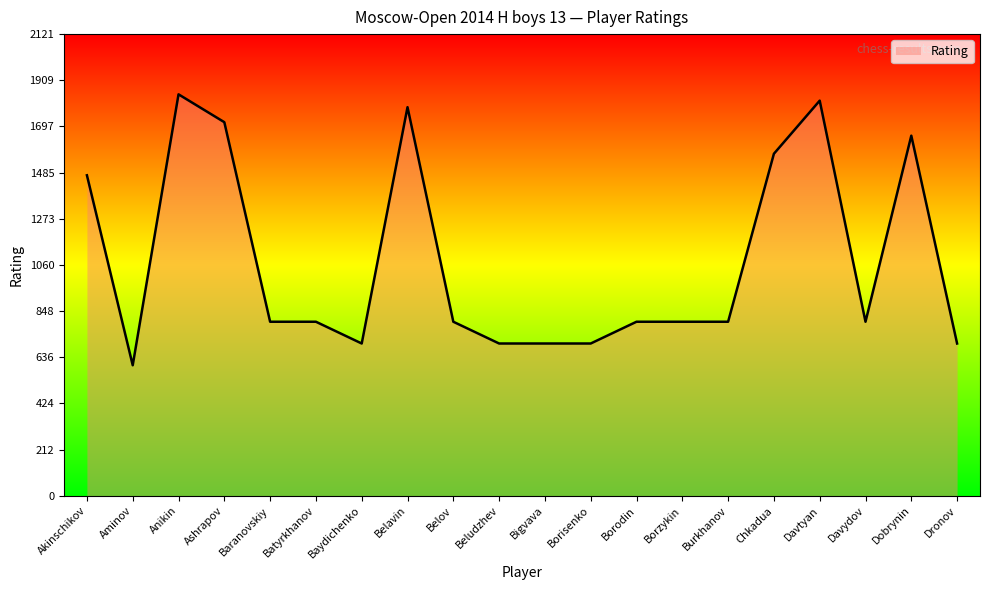

What is the greatest value displayed?

1845